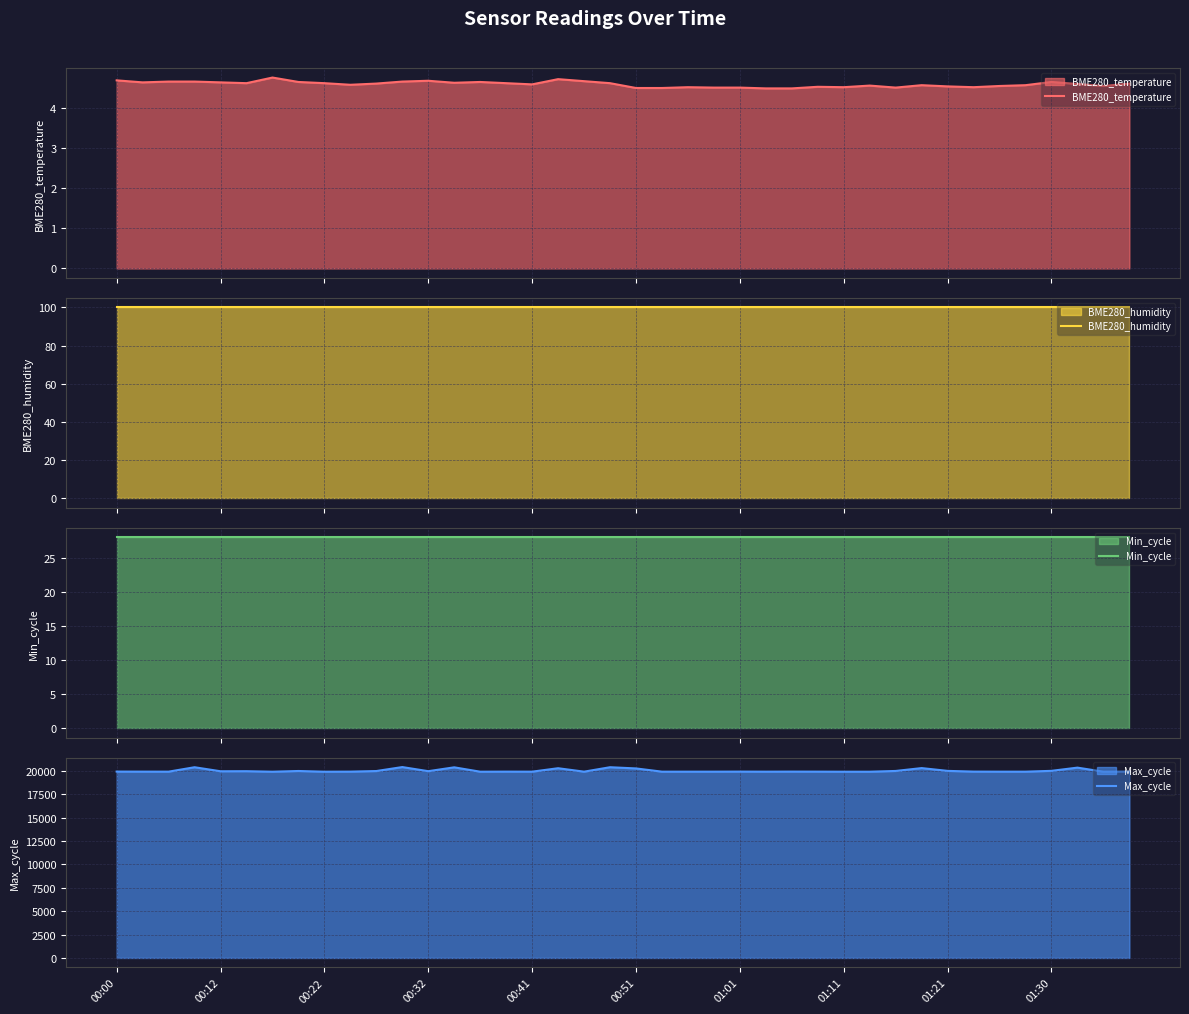

True or false: BME280_temperature has a value of 2.4 at 00:41.

False